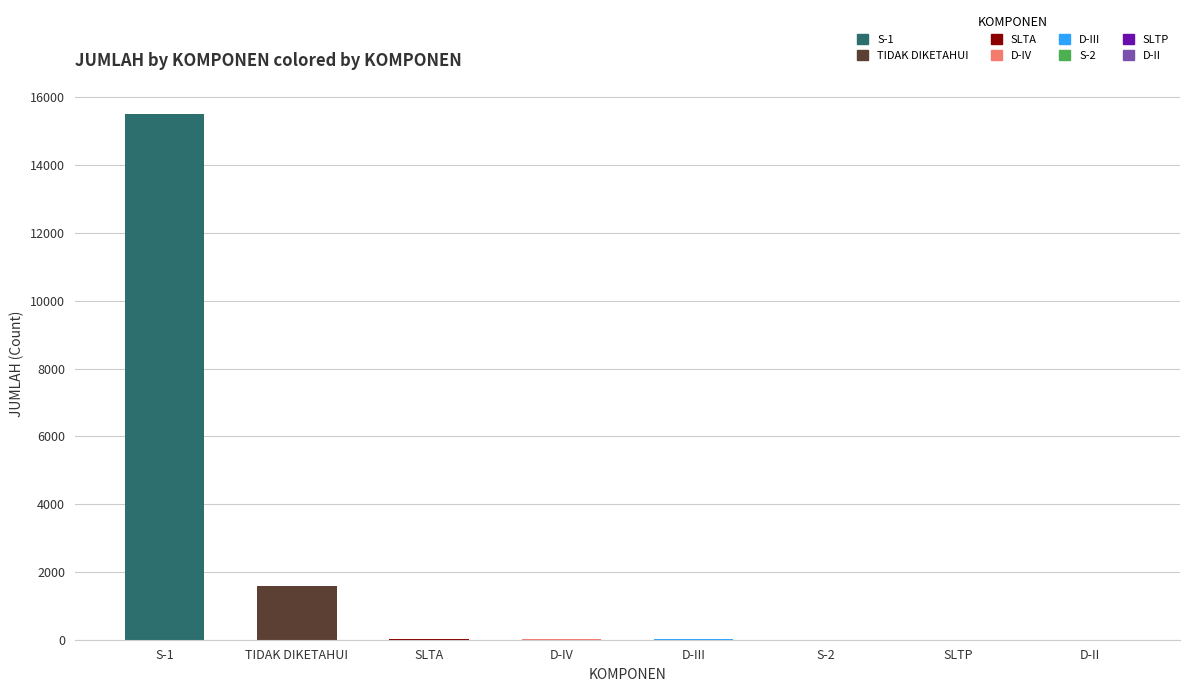

What is the greatest value displayed?

15520